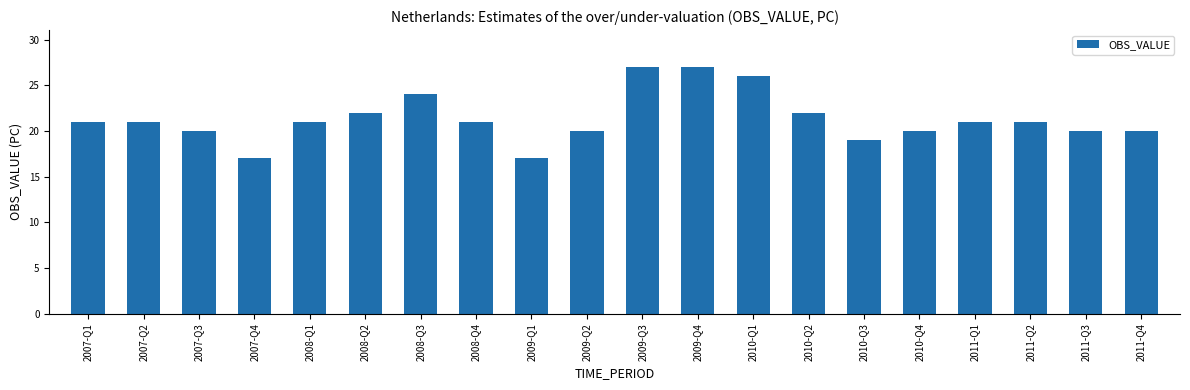

What is the greatest value displayed?

27